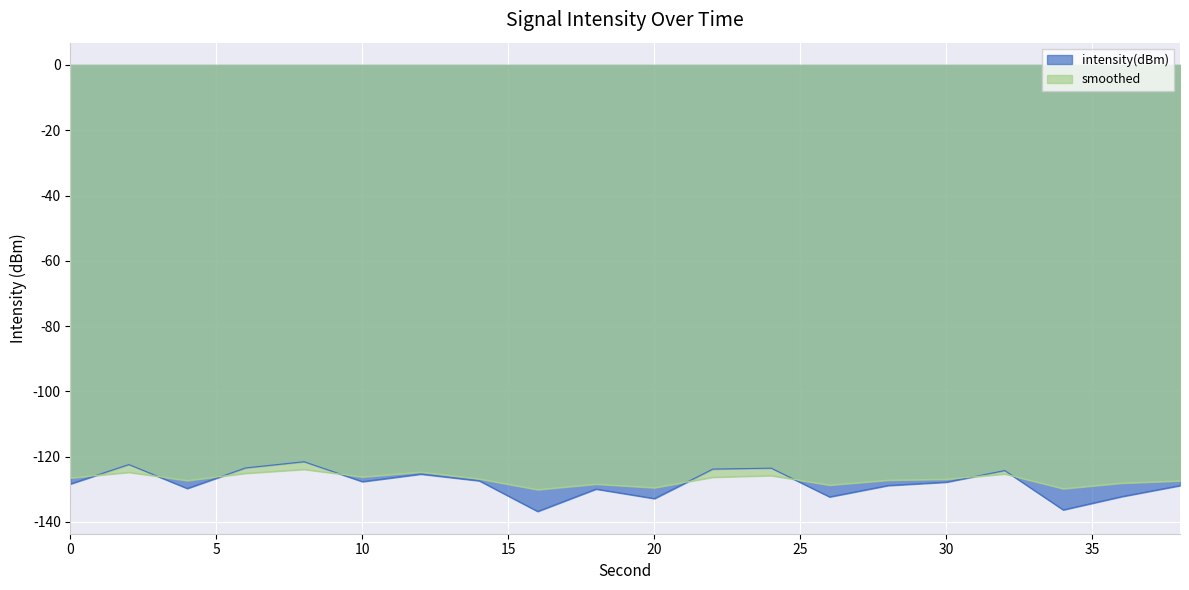

What is the difference between the intensity(dBm) values at 30 and 8?

6.2